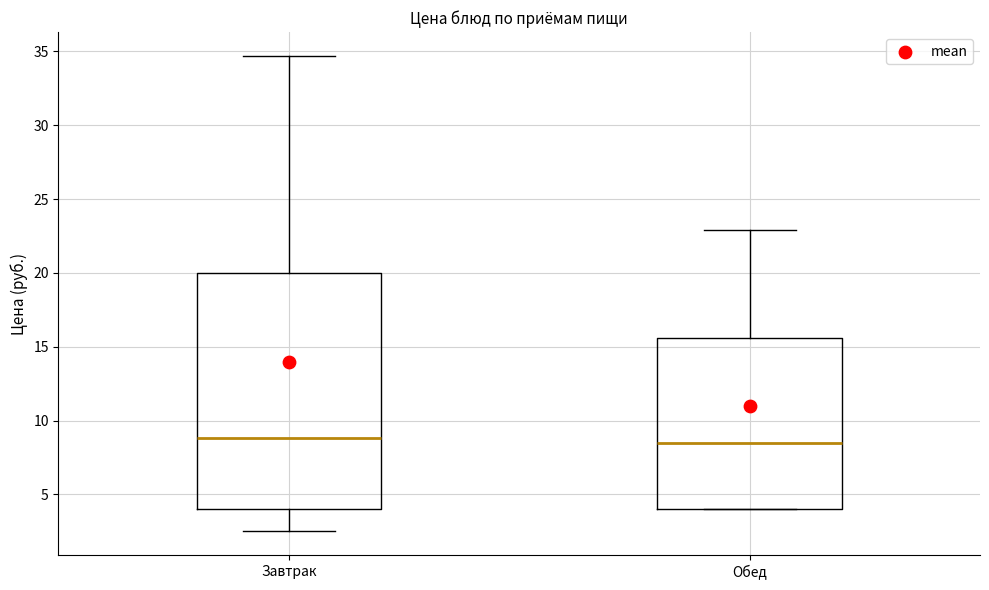

Comparing the boxes themselves (not the whiskers), which one is the tallest?

Завтрак